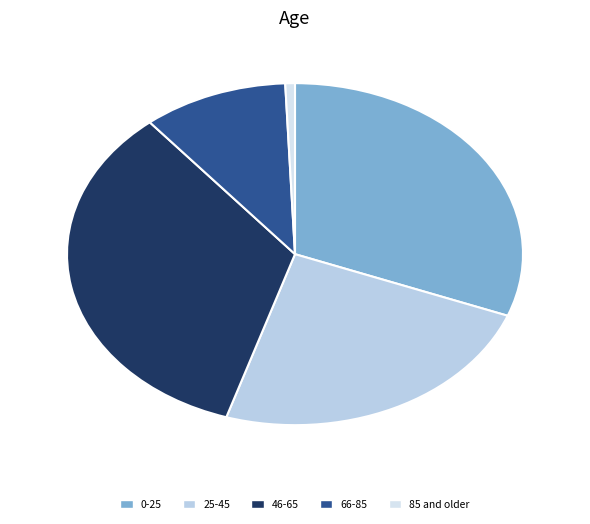

How many slices are in this pie chart?

5